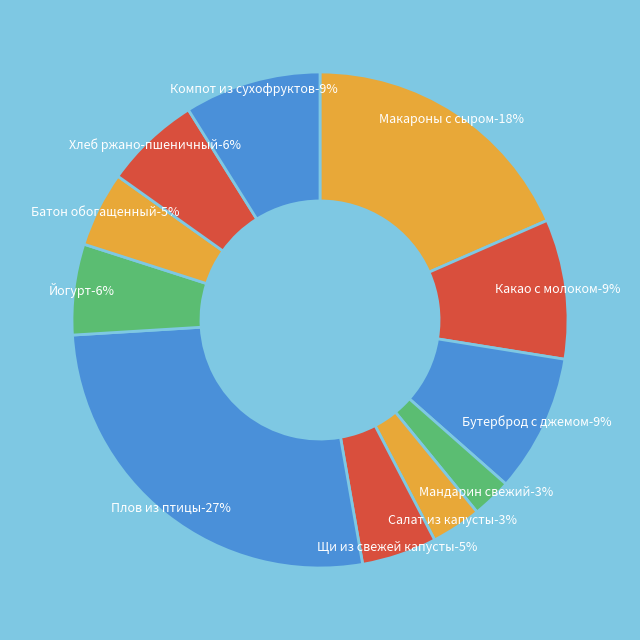

Does Какао с молоком account for over 50% of the chart?

No